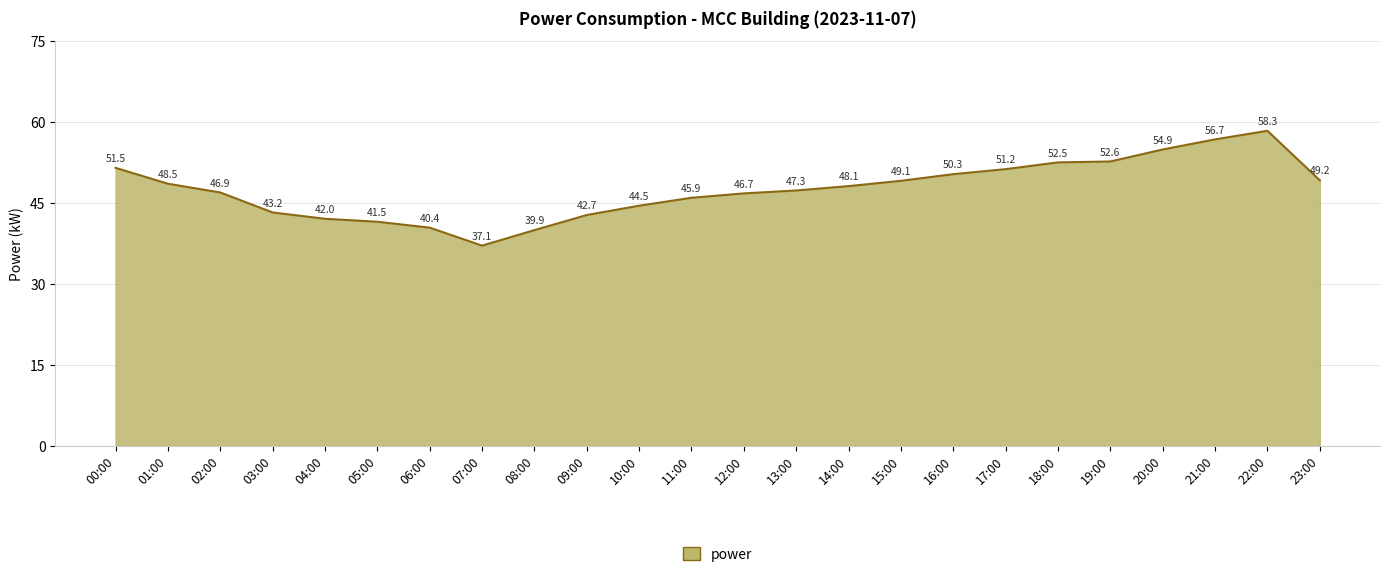

Reading left to right, list all the values displayed in this chart.

00:00=51.5	01:00=48.5	02:00=46.9	03:00=43.2	04:00=42.0	05:00=41.5	06:00=40.4	07:00=37.1	08:00=39.9	09:00=42.7	10:00=44.5	11:00=45.9	12:00=46.7	13:00=47.3	14:00=48.1	15:00=49.1	16:00=50.3	17:00=51.2	18:00=52.5	19:00=52.6	20:00=54.9	21:00=56.7	22:00=58.3	23:00=49.2